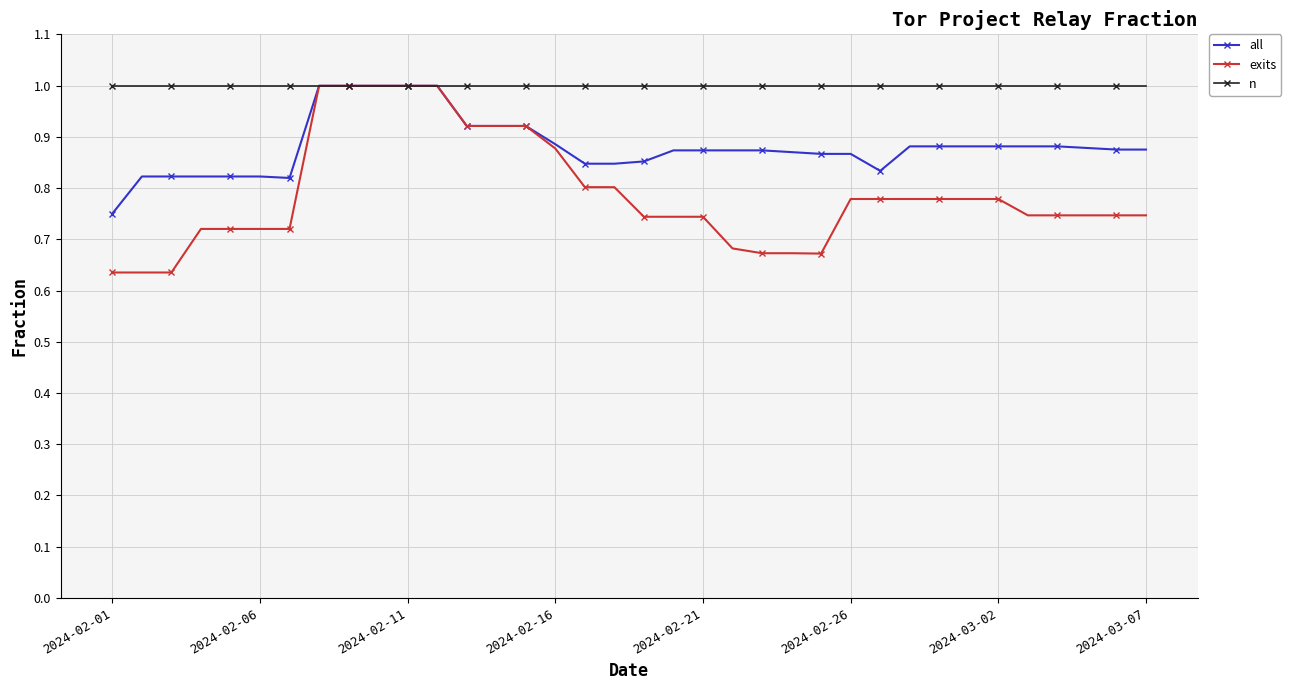

Rank the series by their average value, from lowest to highest.

exits, all, n